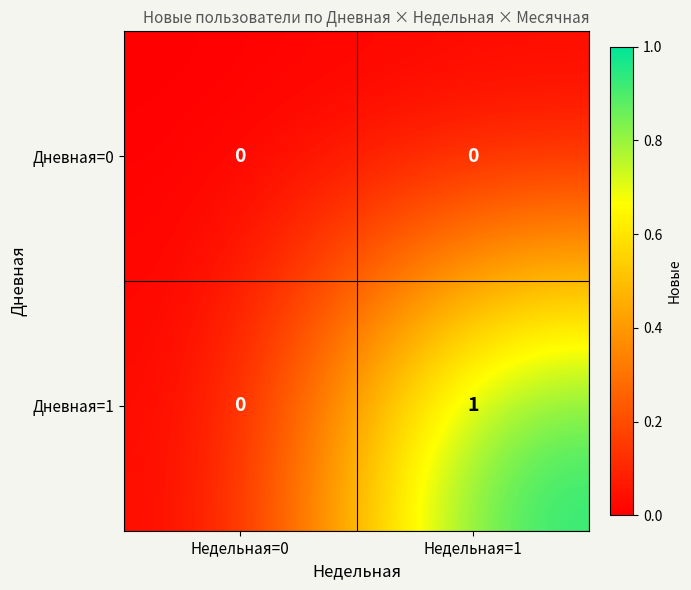

Rank the series by their average value, from lowest to highest.

Дневная=0, Дневная=1